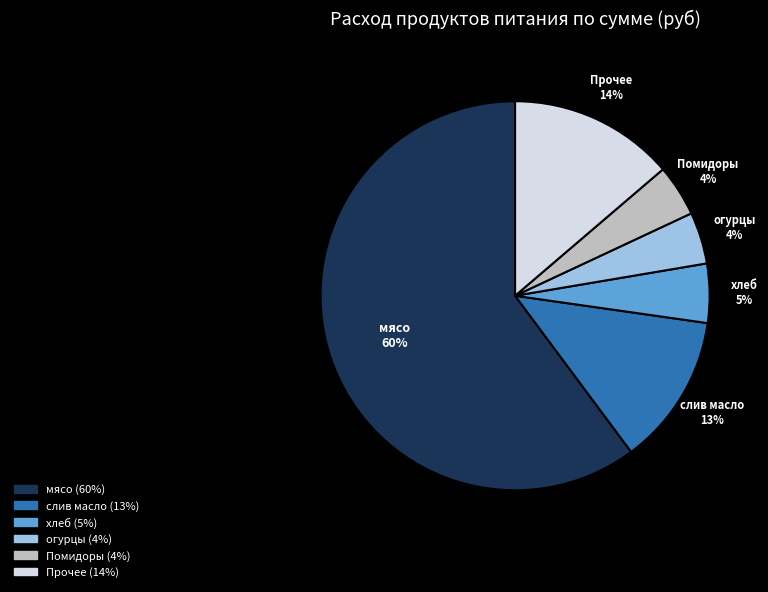

How many segments does this pie chart have?

6